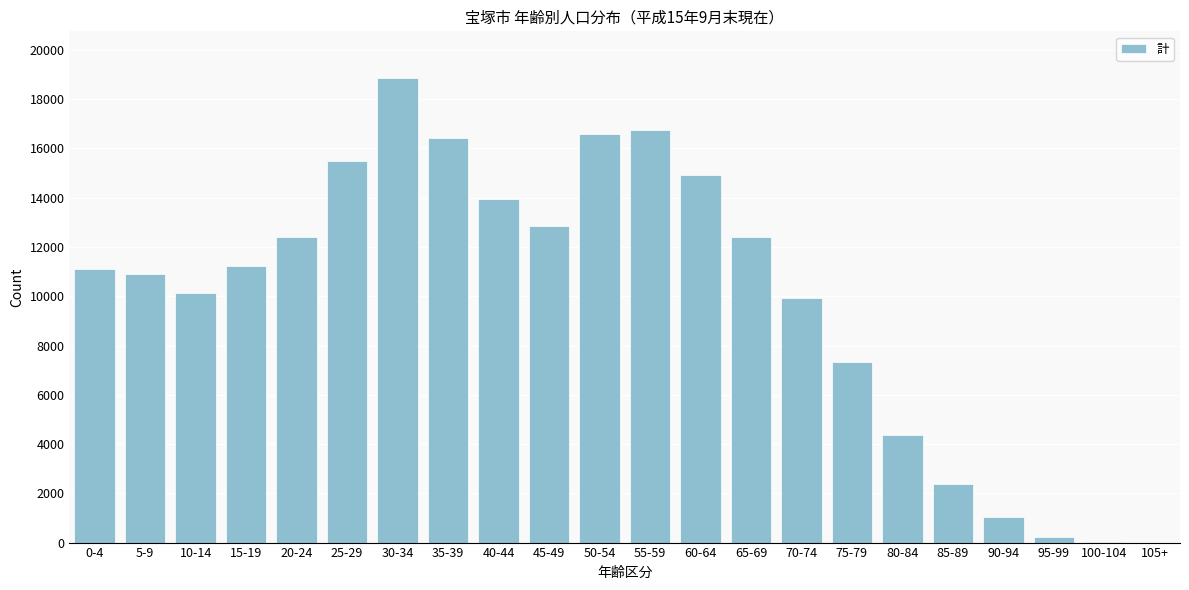

What is the maximum value shown in the chart?

18868